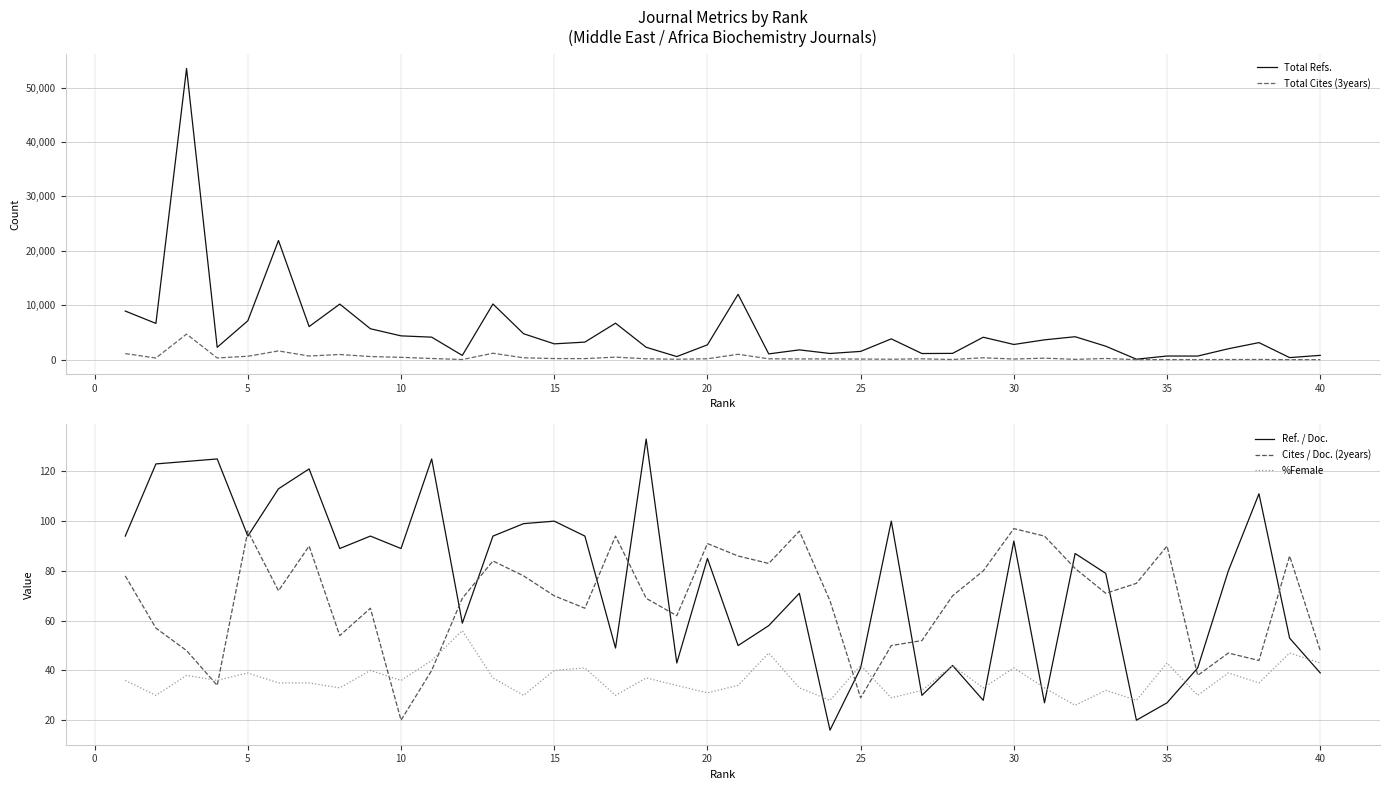

What is the approximate value of Total Cites (3years) at 20, to the nearest 50?

150